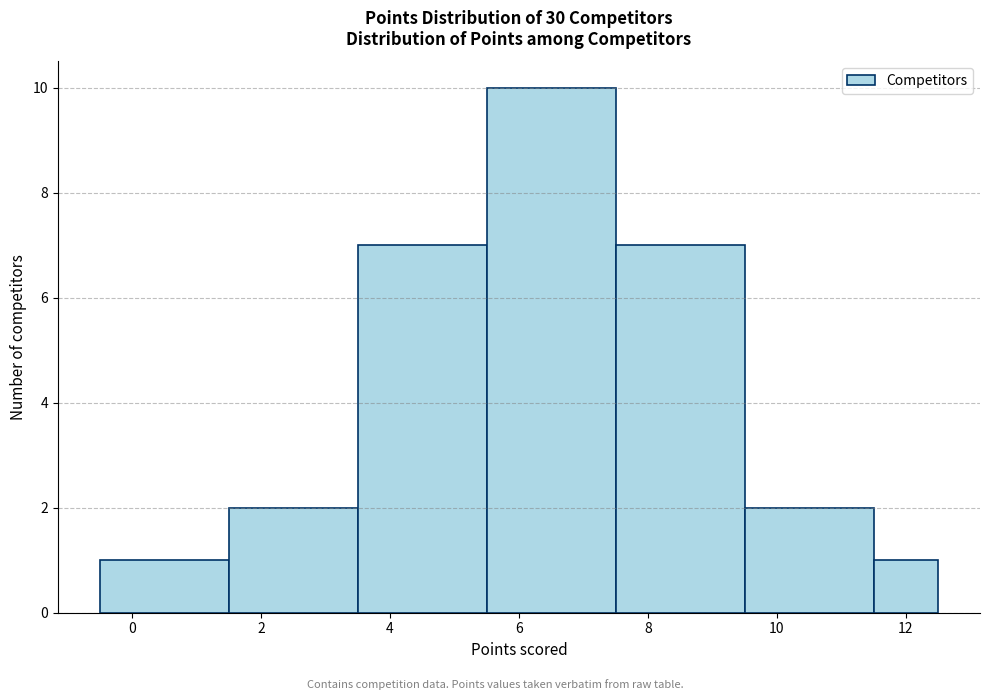

Over which range of the x-axis is the bar tallest?

5.5 to 7.5